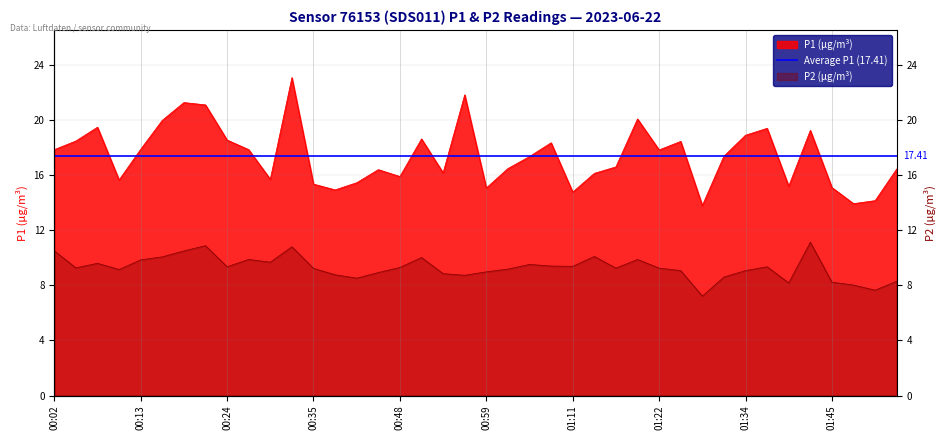

At which category is the sum across all series the highest?

00:32